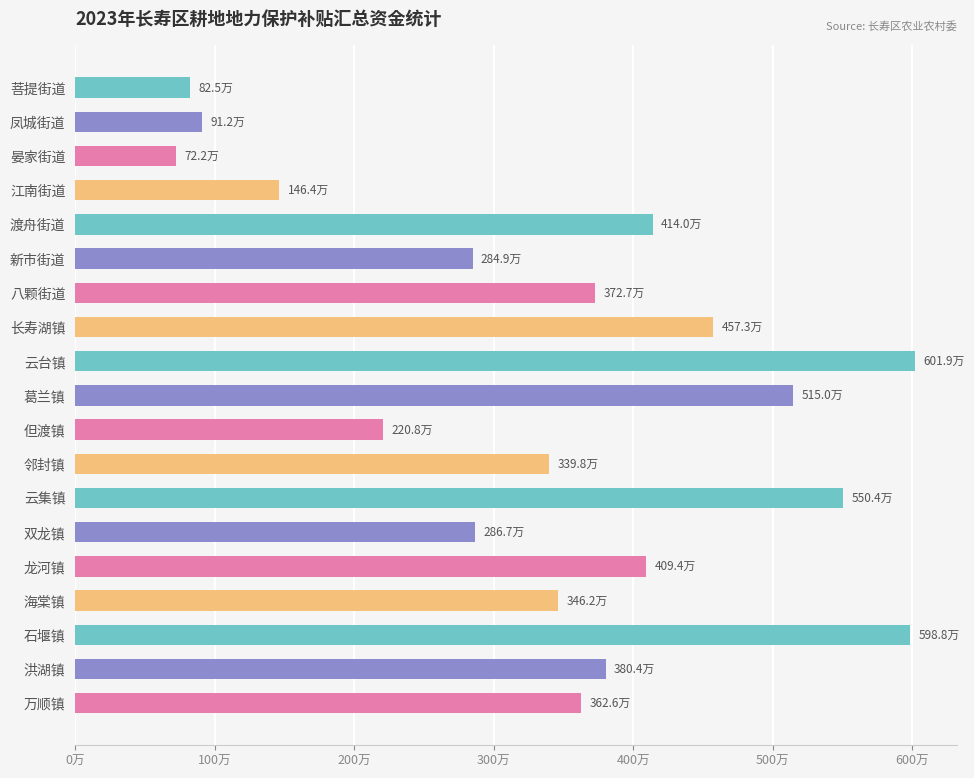

At which label is the value closest to 3370238?

邻封镇